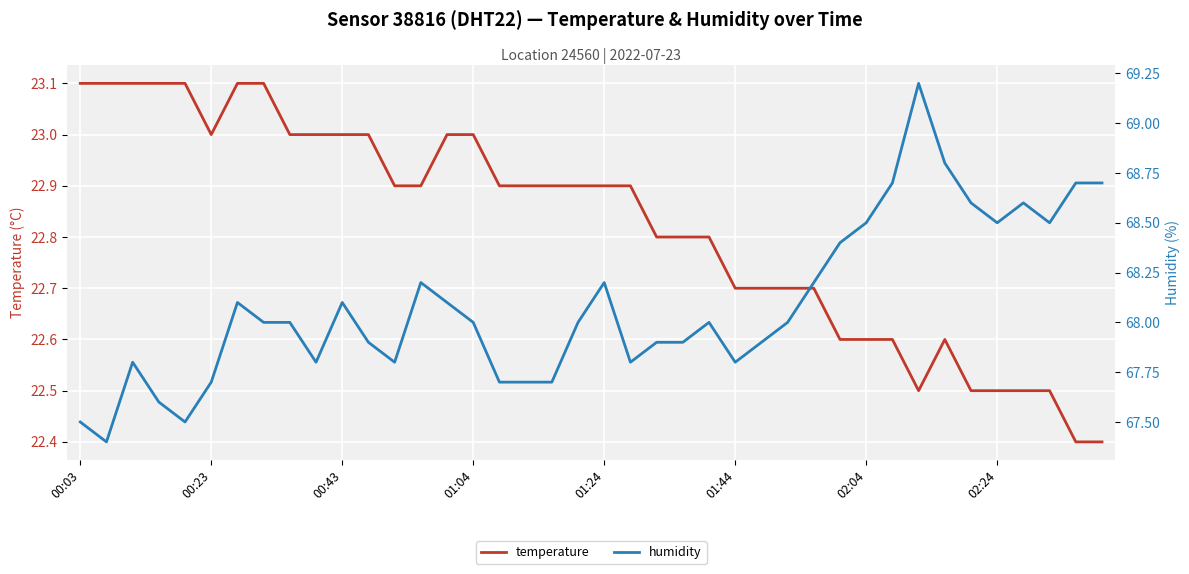

At how many categories does at least one series exceed 58?

40